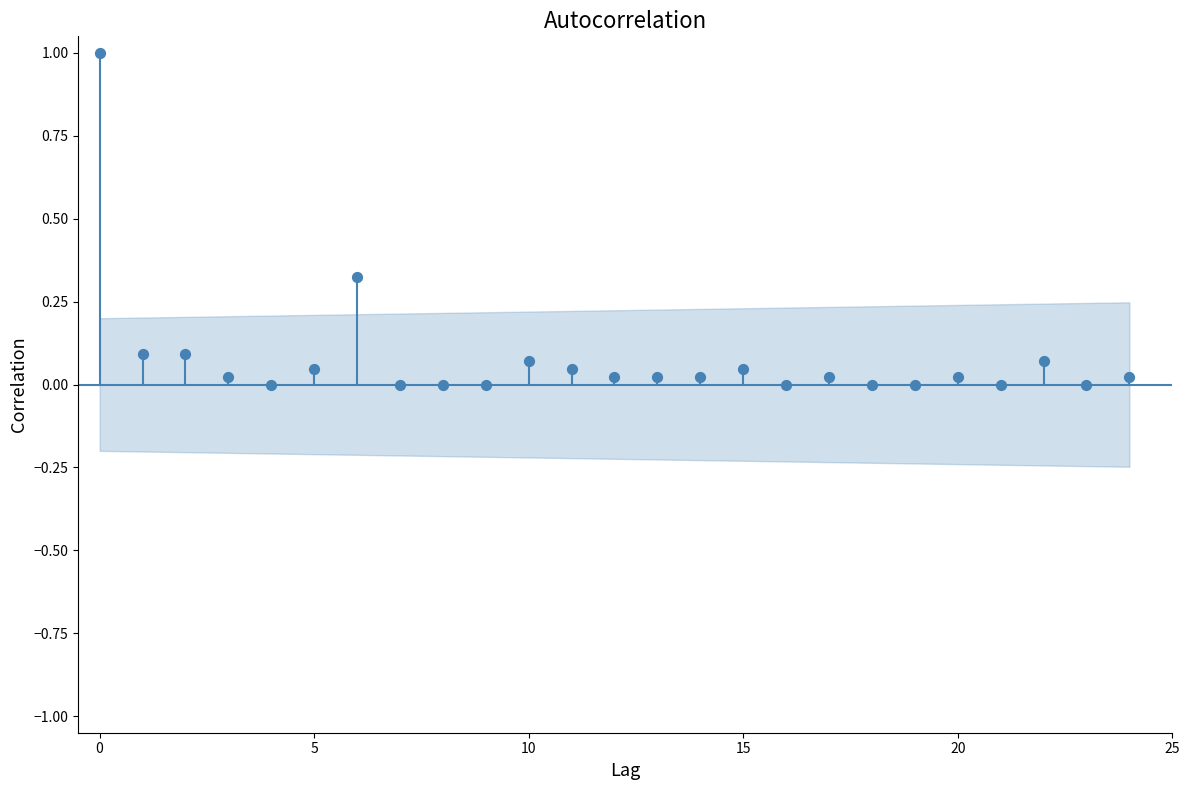

What is the range of Y values (max minus min)?

1.0